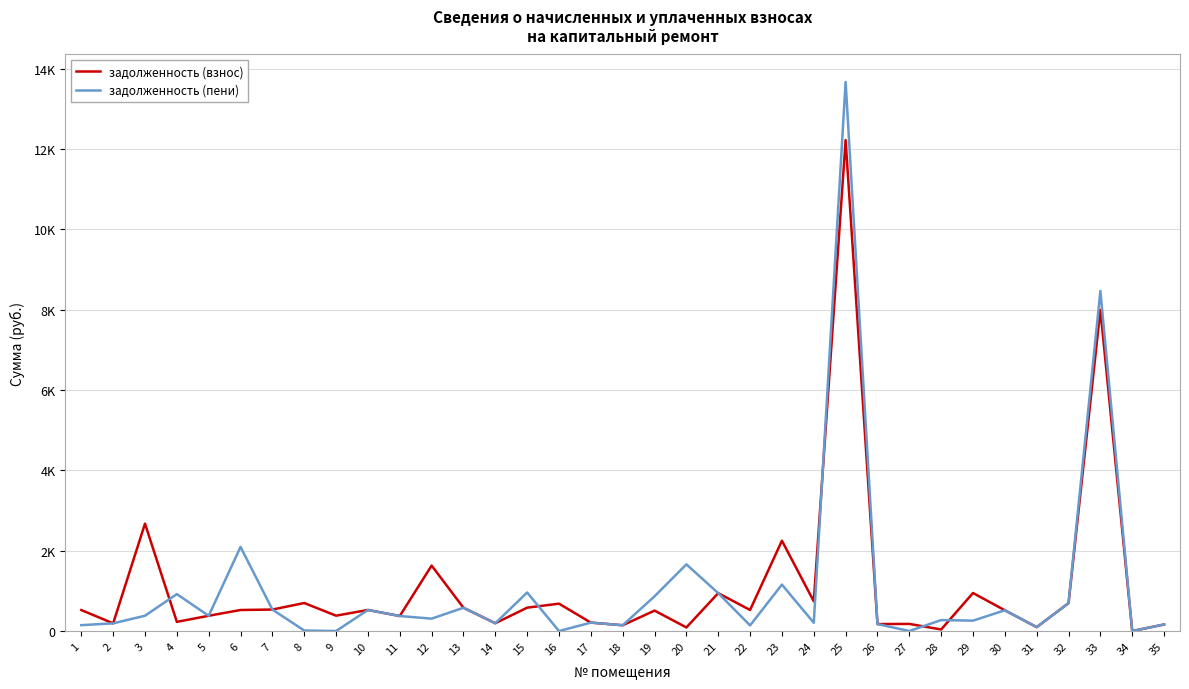

Where do задолженность (пени) and задолженность (взнос) first cross each other?

3 and 4